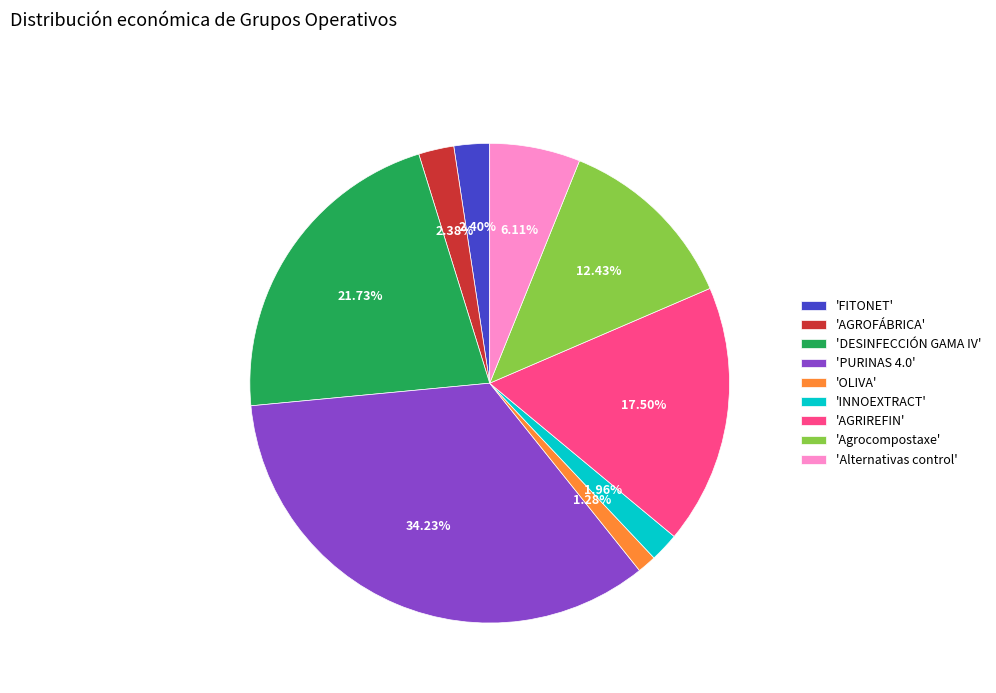

Which slice is the smallest?

'OLIVA'